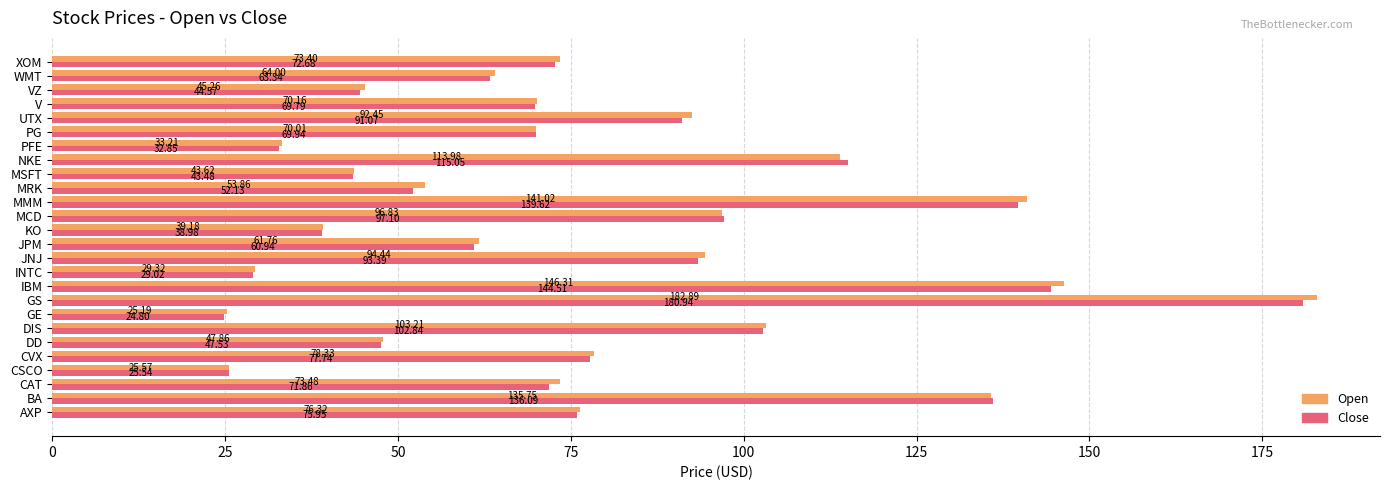

Between DIS and VZ, which series saw the biggest shift?

Close